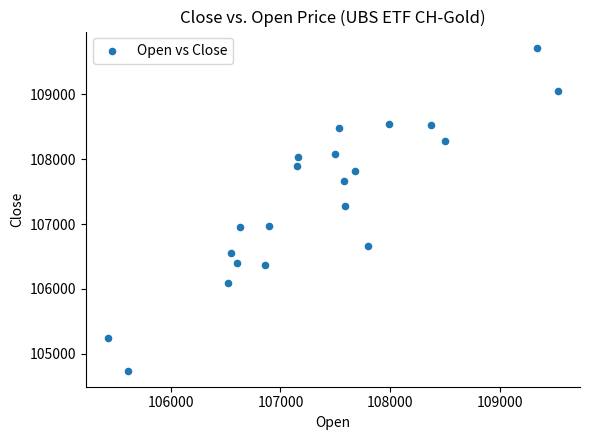

What is the range of Y values (max minus min)?

4973